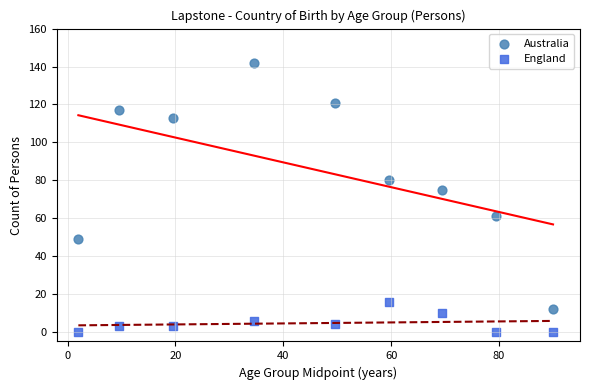

Which series has the largest Y range (max minus min)?

Australia